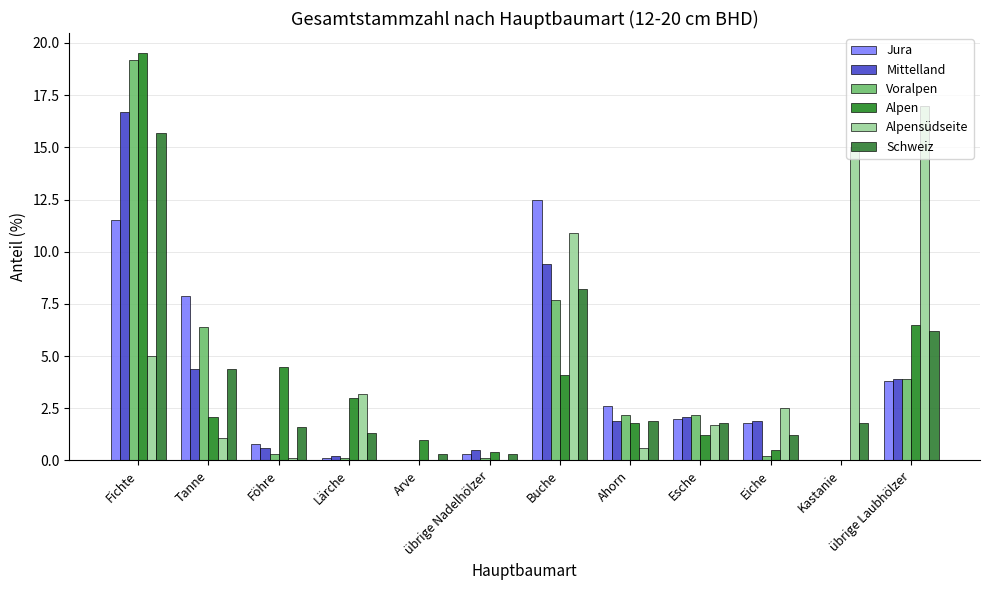

Does the chart contain stacked bars?

No